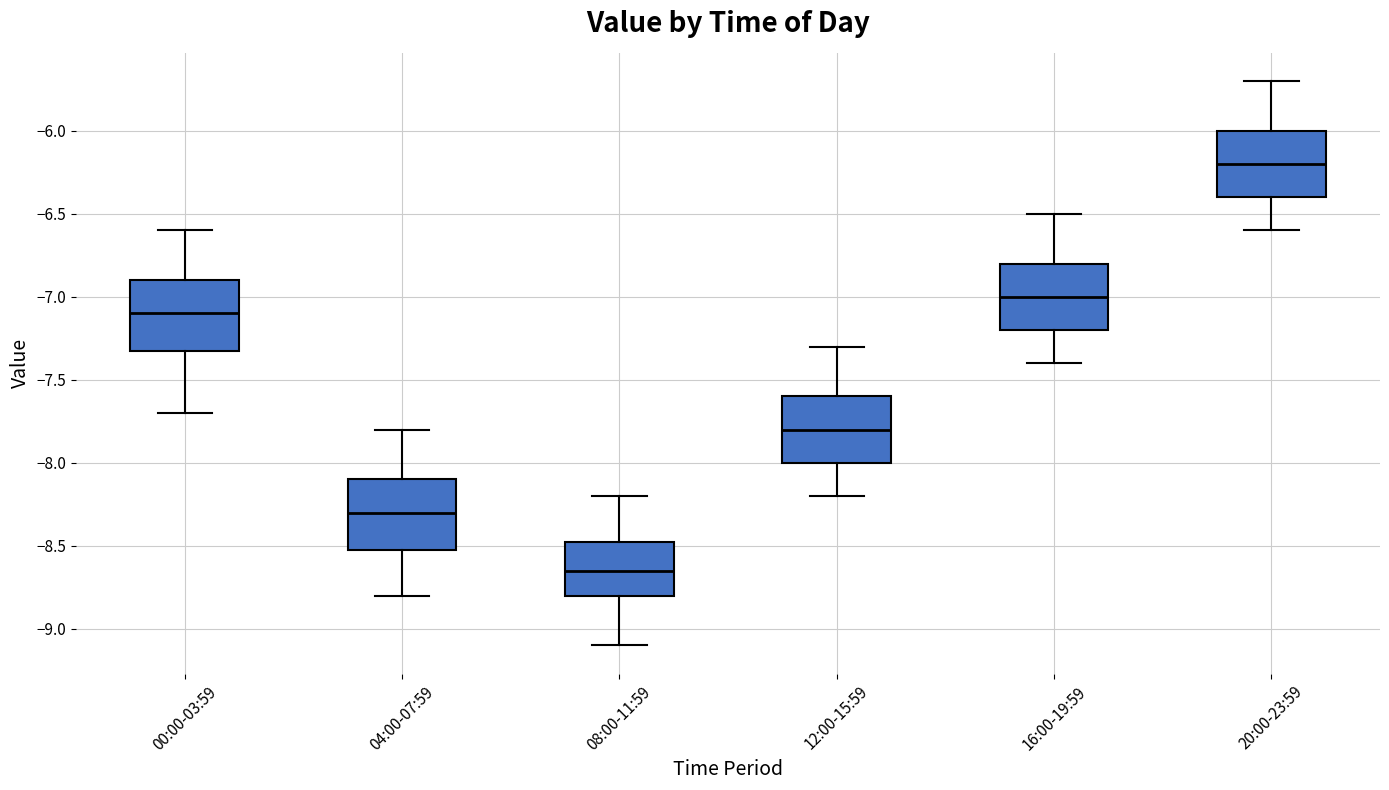

Reading left to right, transcribe this box plot: for each box, give where its median line is, the range the box spans, and where its two whiskers end, as read against the y-axis. The values are not printed on the chart, so give them approximately, as read against the axis.

00:00-03:59: median -7.10, box -7.30 to -6.90, whiskers -7.70 to -6.60
04:00-07:59: median -8.30, box -8.50 to -8.10, whiskers -8.80 to -7.80
08:00-11:59: median -8.65, box -8.80 to -8.45, whiskers -9.10 to -8.20
12:00-15:59: median -7.80, box -8.00 to -7.60, whiskers -8.20 to -7.30
16:00-19:59: median -7.00, box -7.20 to -6.80, whiskers -7.40 to -6.50
20:00-23:59: median -6.20, box -6.40 to -6.00, whiskers -6.60 to -5.70